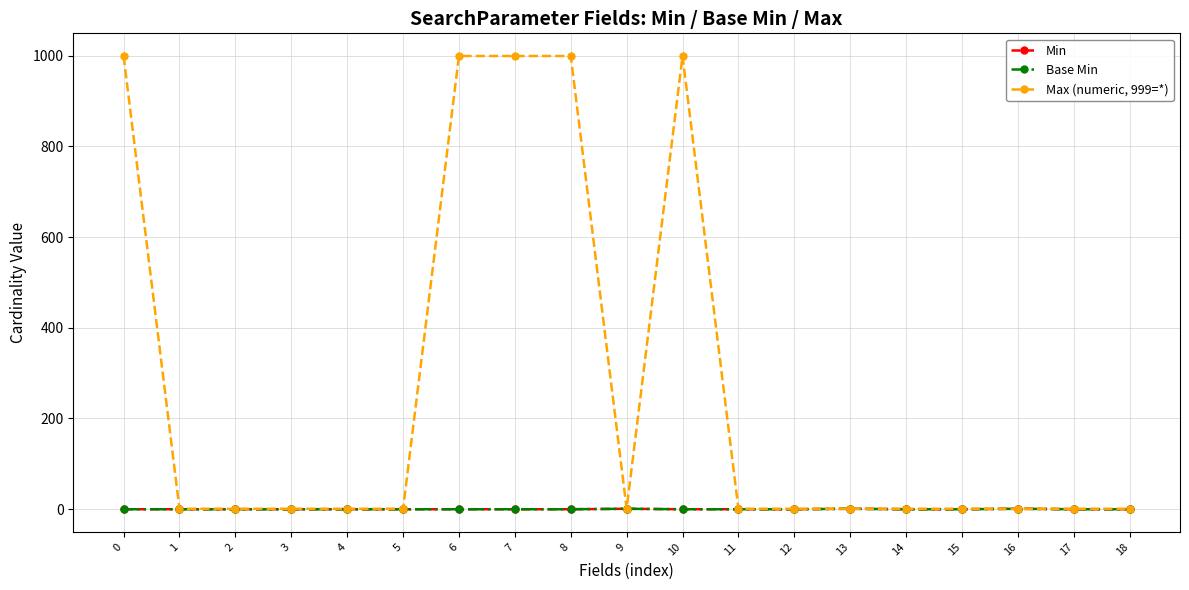

What is the difference between the maximum and minimum values in the Min series?

1